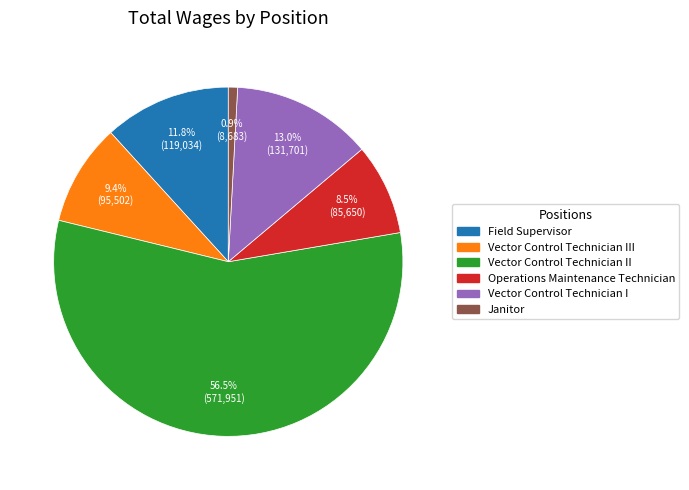

Is there any slice that represents more than half of the pie?

Yes